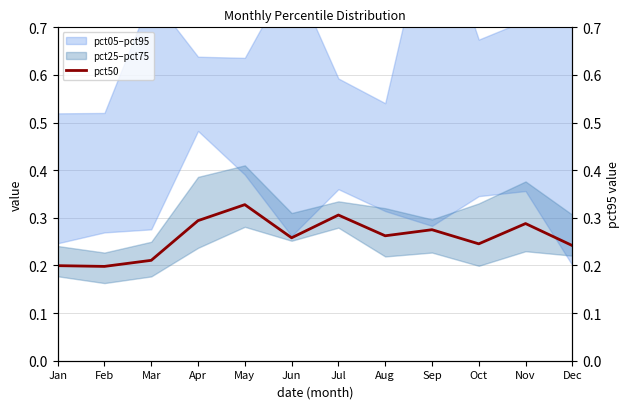

What is the difference between the maximum and second lowest values in the pct50 series?

0.1